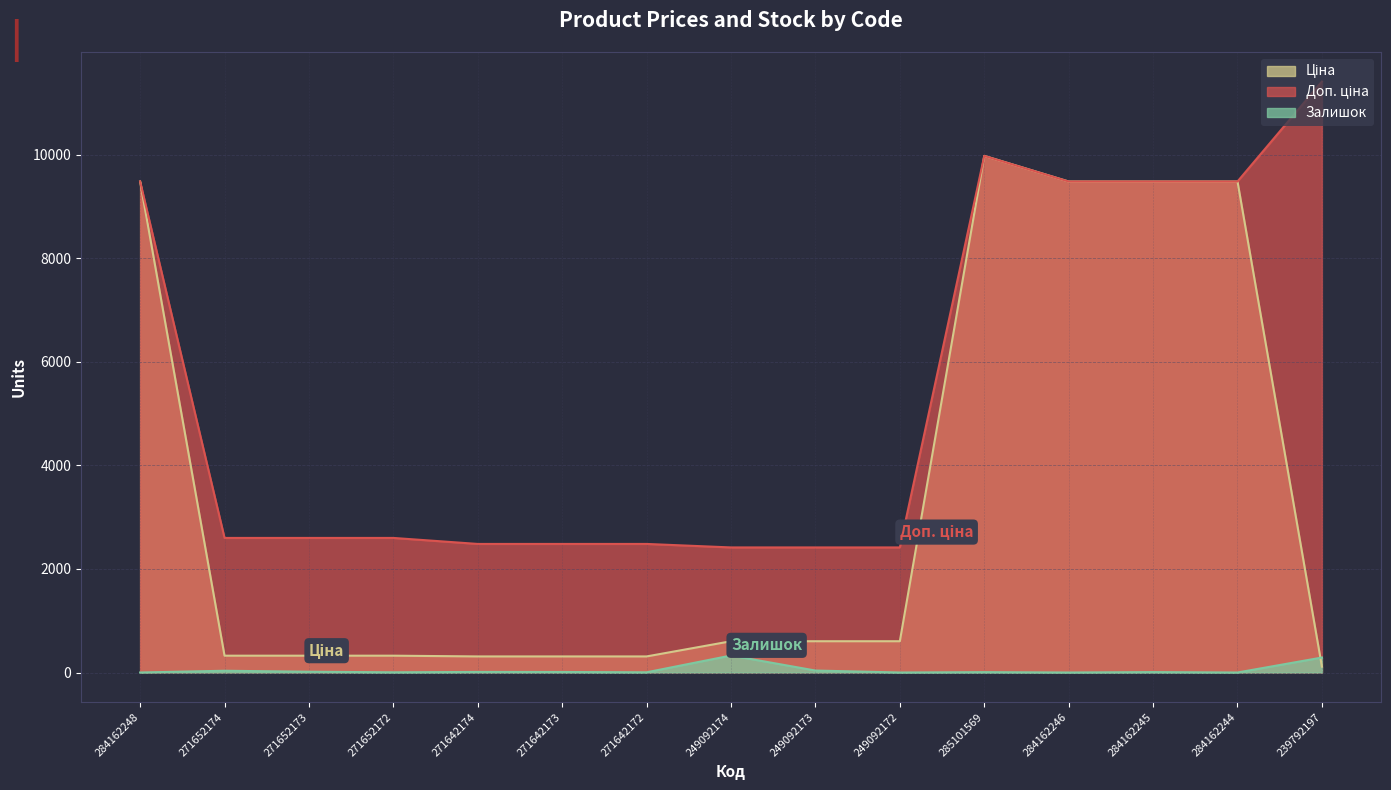

What is the total value across all series at 271652174?

2957.1